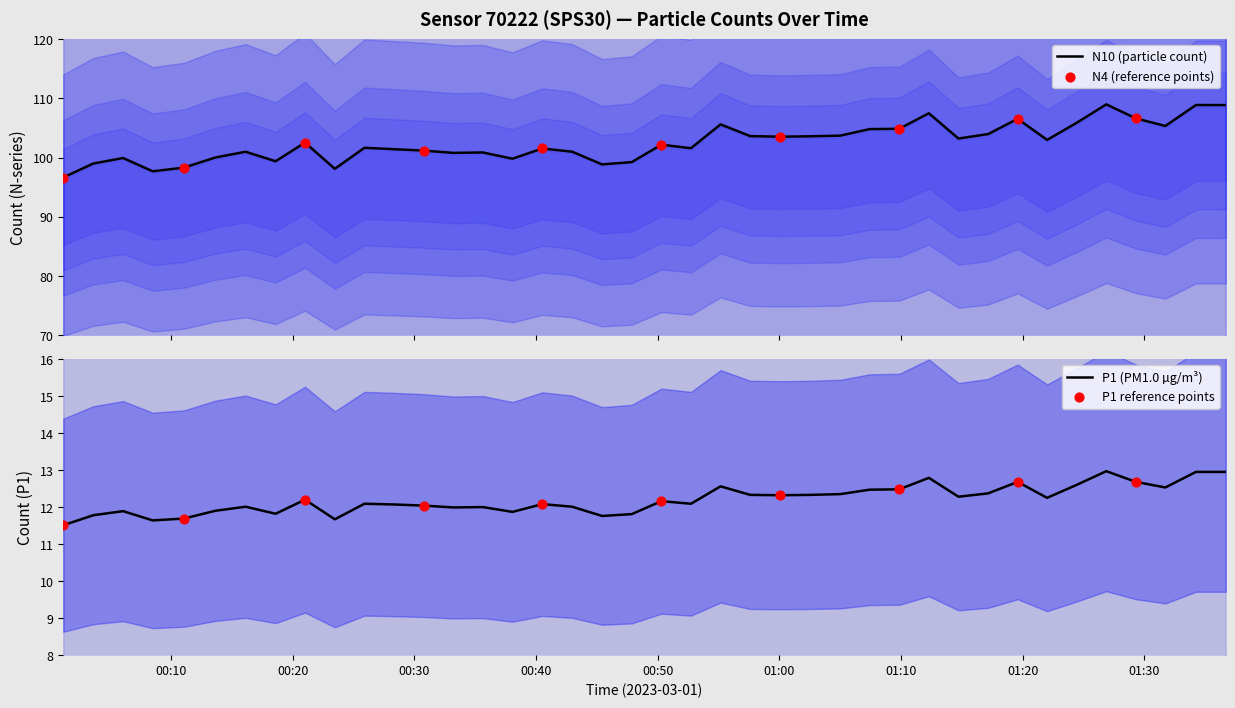

Which series has the largest total across all categories?

N10